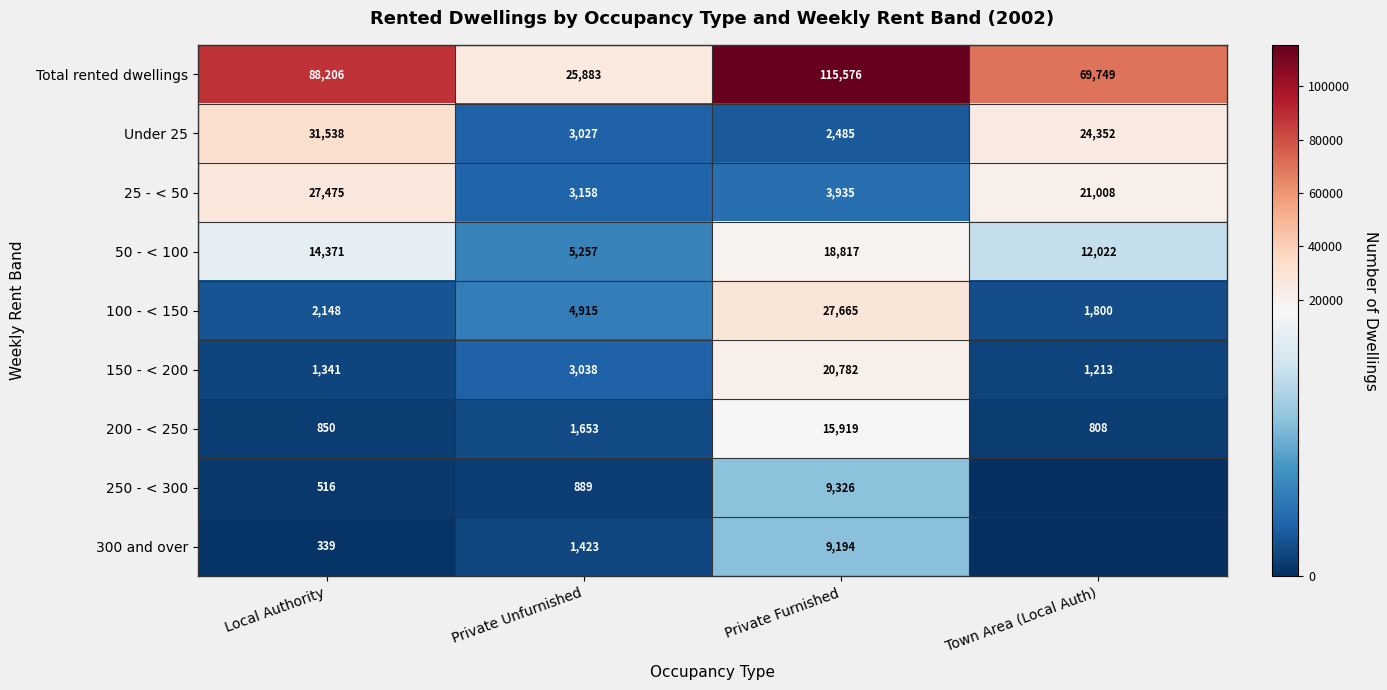

What is the difference between the 150 - < 200 values at Local Authority and Private Unfurnished?

1697